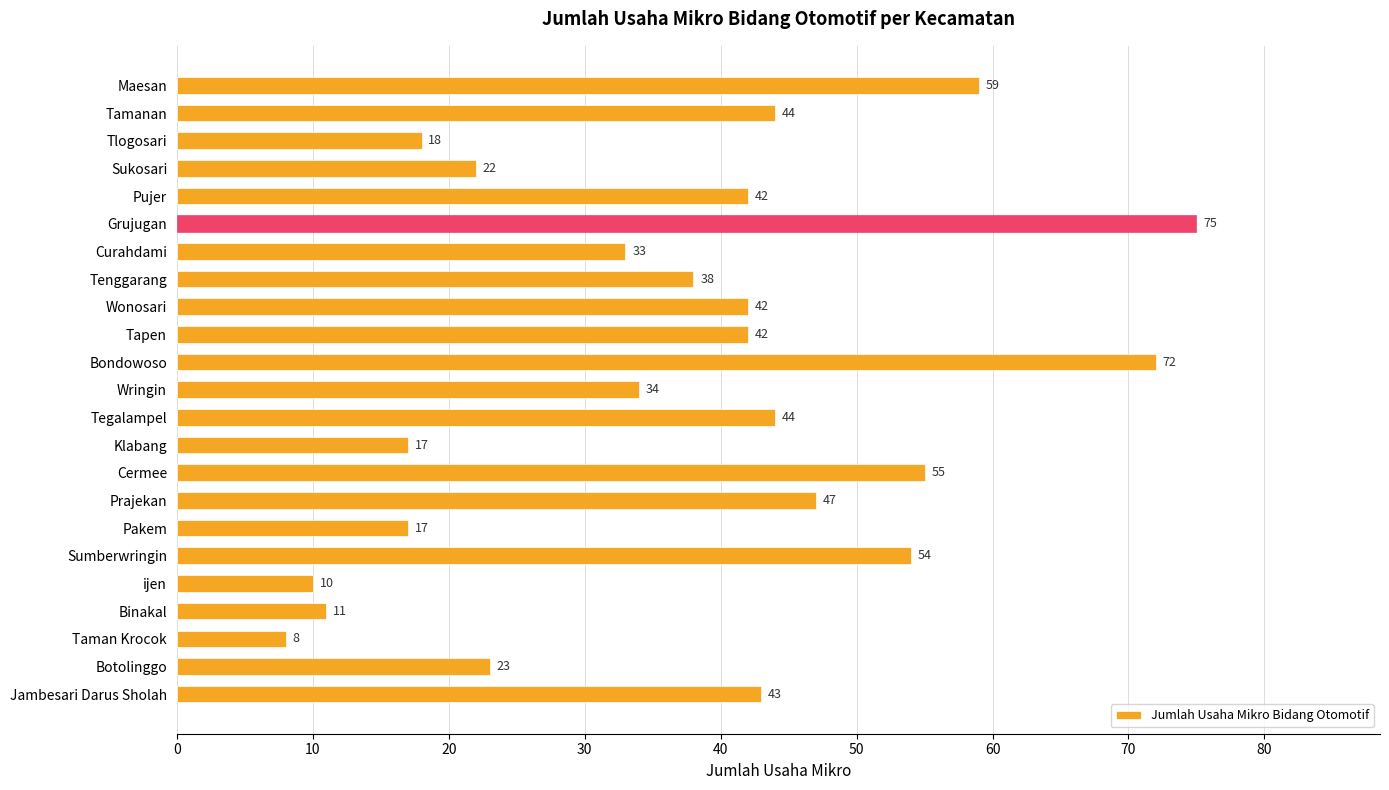

Is it true that the value at ijen is 14?

False